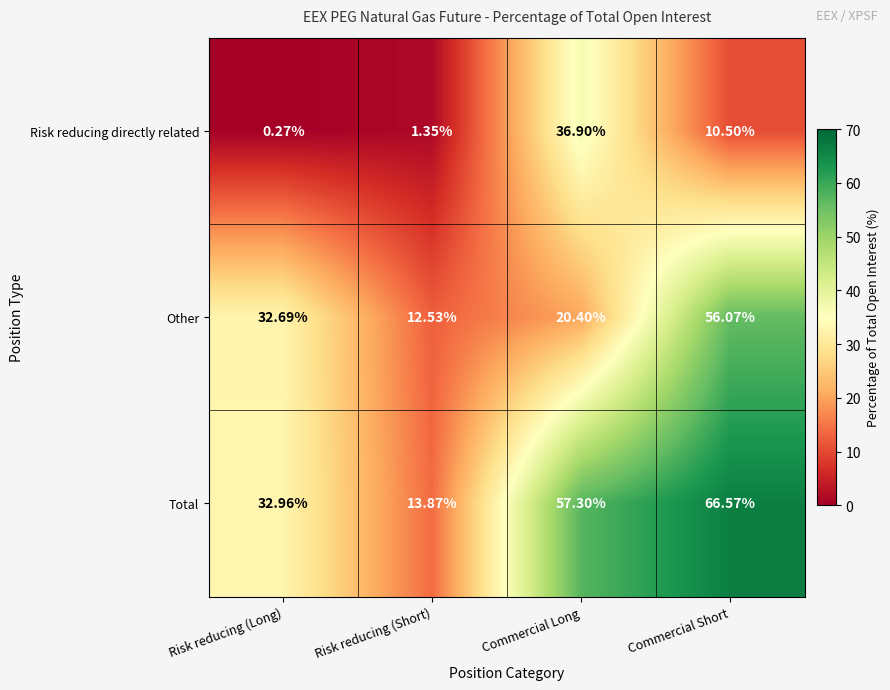

At which label does Other first exceed 32?

Risk reducing (Long)